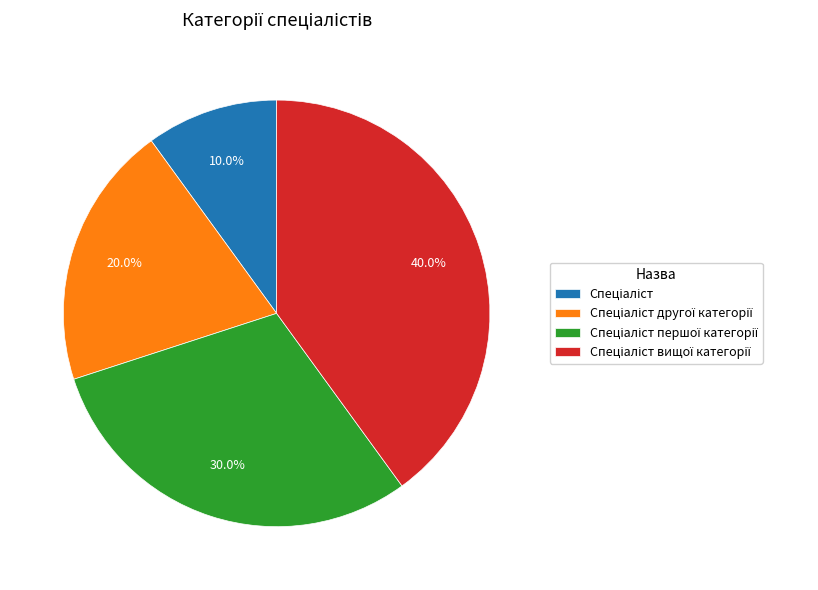

How many segments does this pie chart have?

4